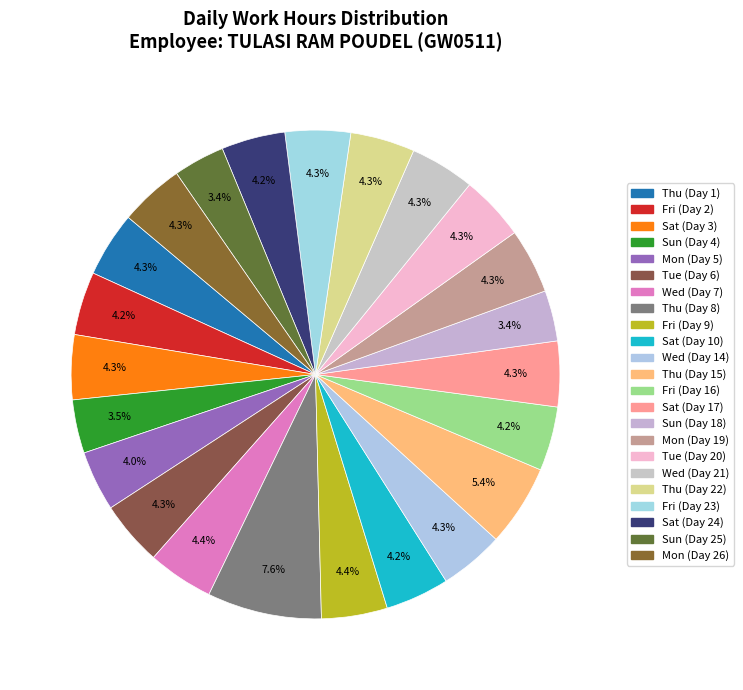

Does Fri (Day 16) represent more than half of the total?

No